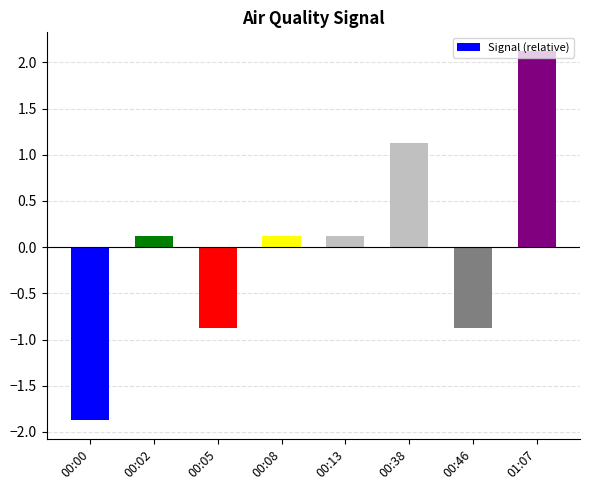

What is the label of the 5th bar from the left?

00:13